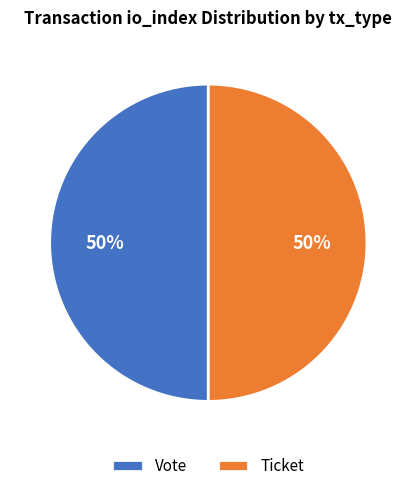

What is the ratio of the value at Ticket to the value at Vote?

1.0